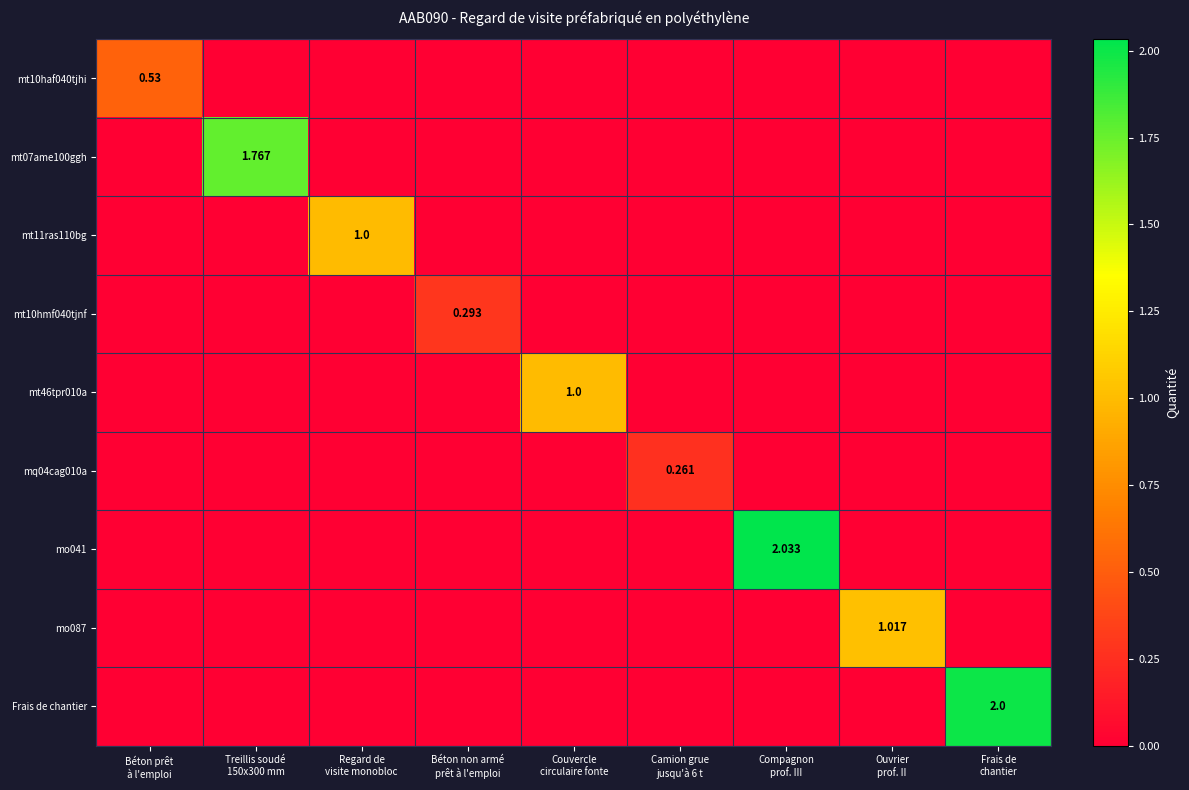

What is the total value across all series at Couvercle
circulaire fonte?

1.0